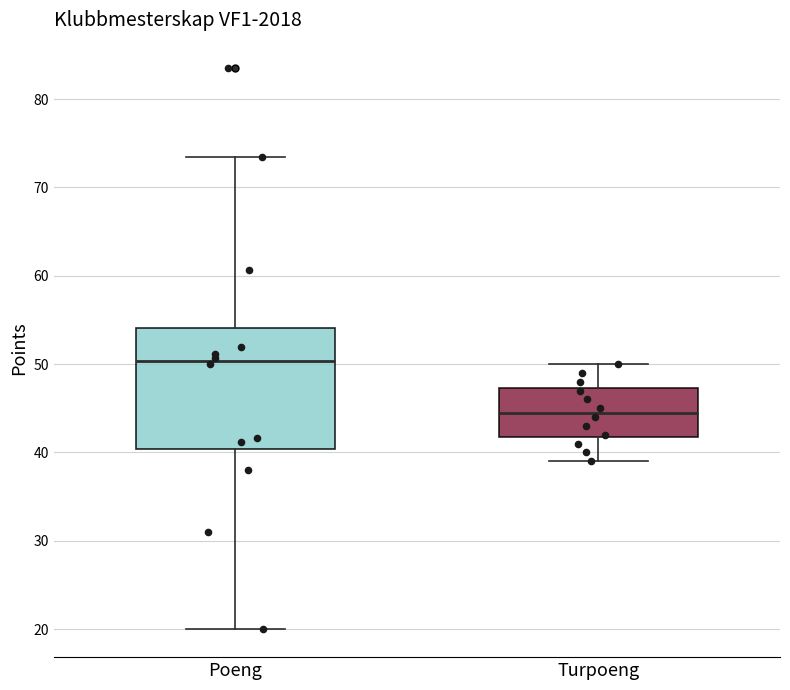

Comparing the boxes themselves (not the whiskers), which one is the tallest?

Poeng